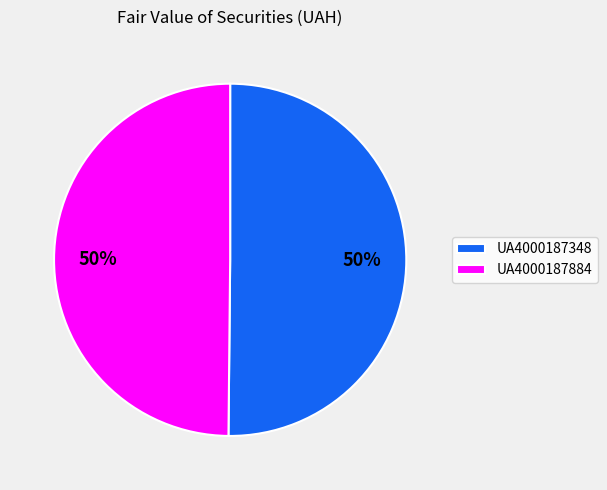

How many segments does this pie chart have?

2